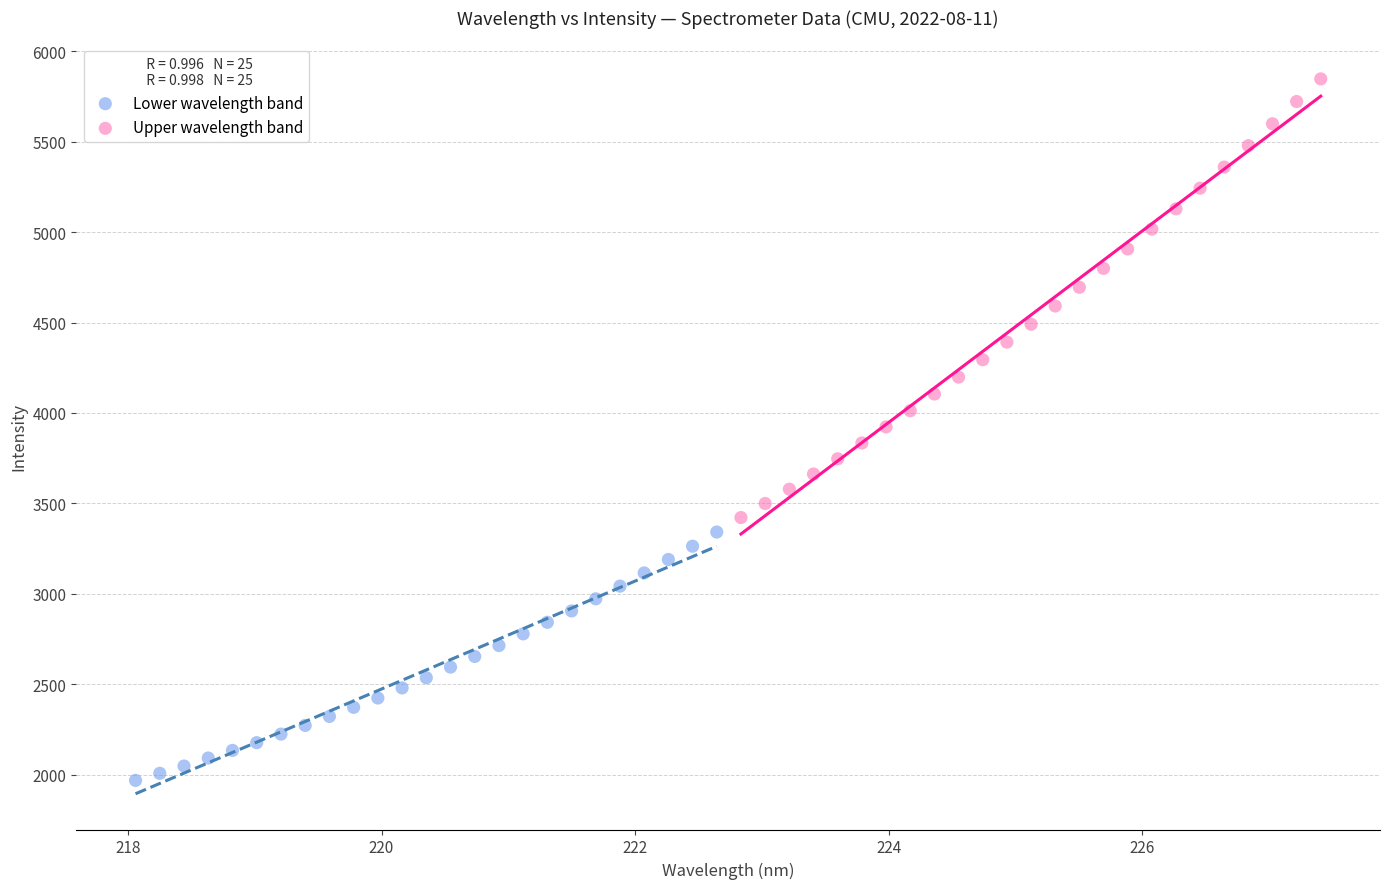

Which series reaches the maximum Y coordinate?

Upper wavelength band